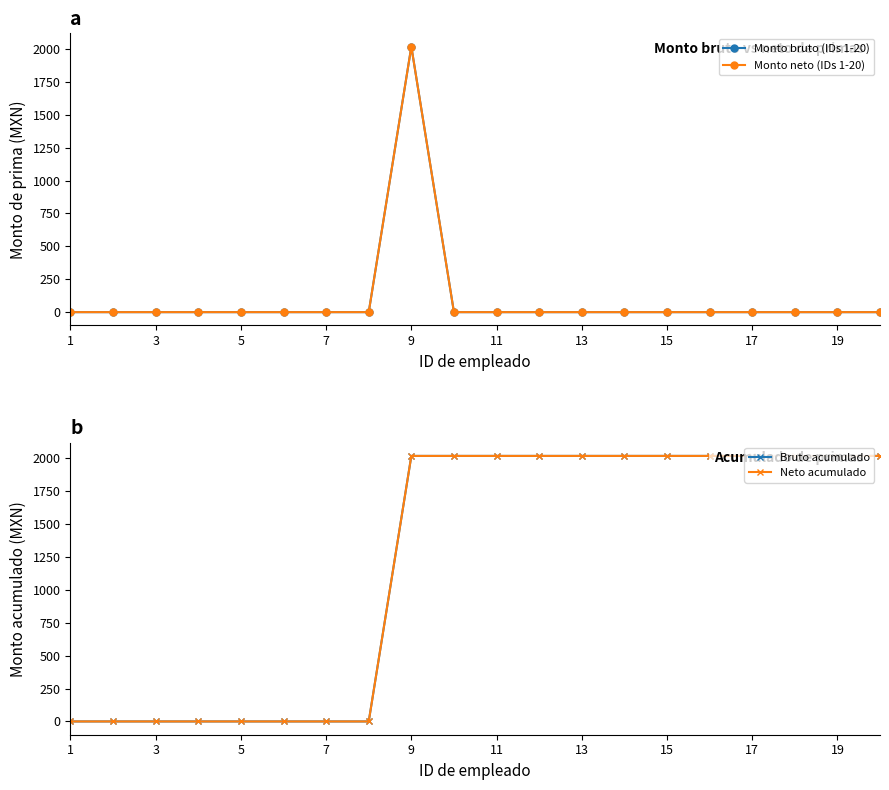

What is the greatest value displayed?

2018.6